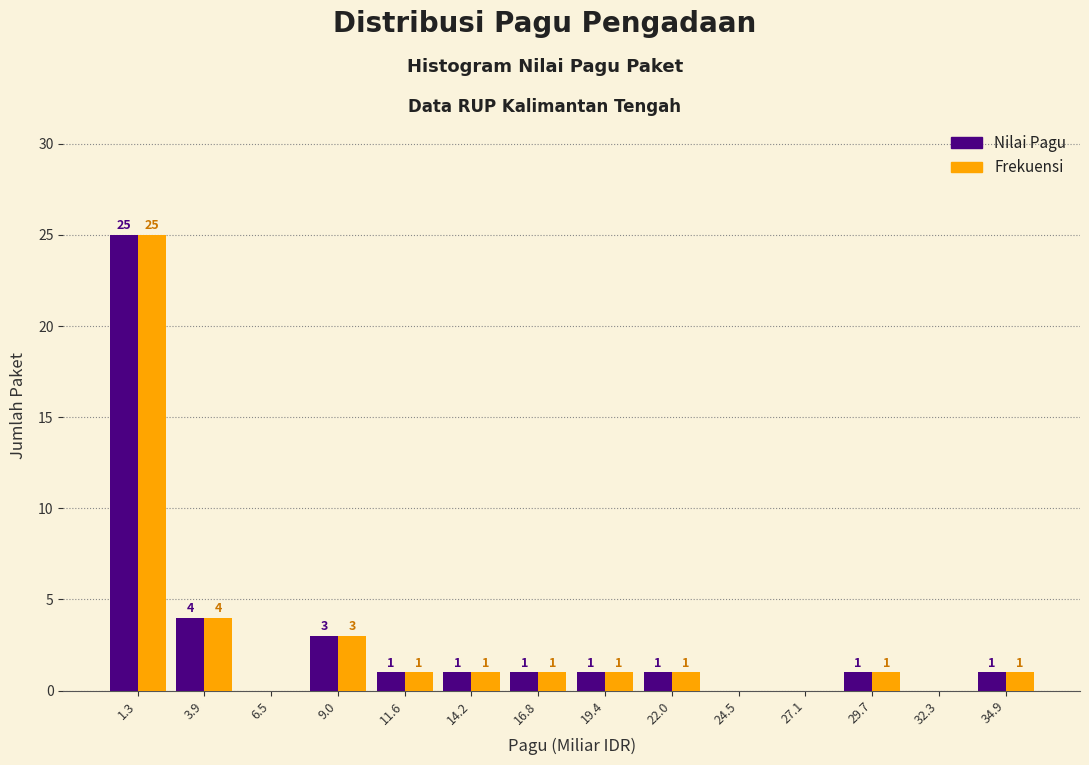

In the Frekuensi series, which range on the x-axis has the tallest bar?

0.0 to 2.5